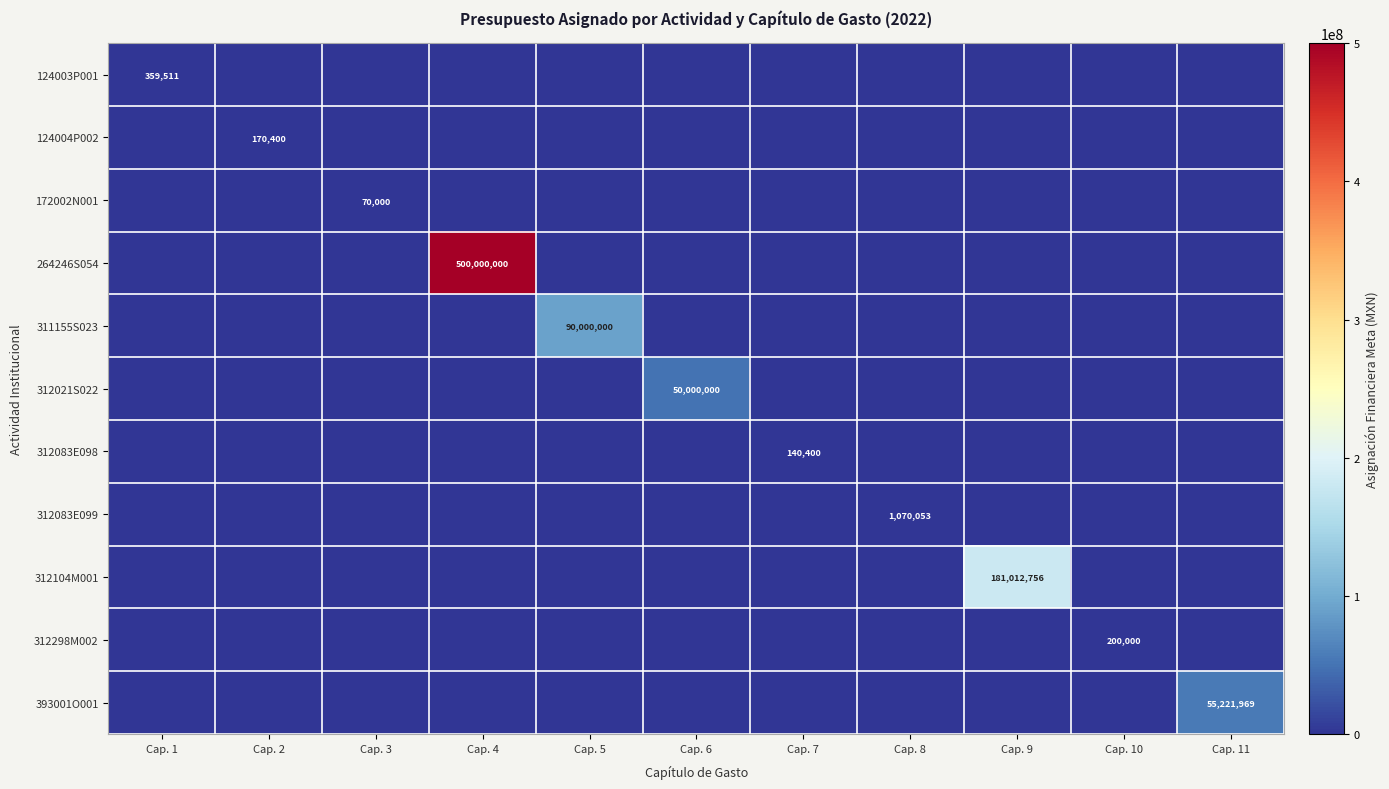

Is it true that 311155S023 equals 49021752 at Cap. 5?

False